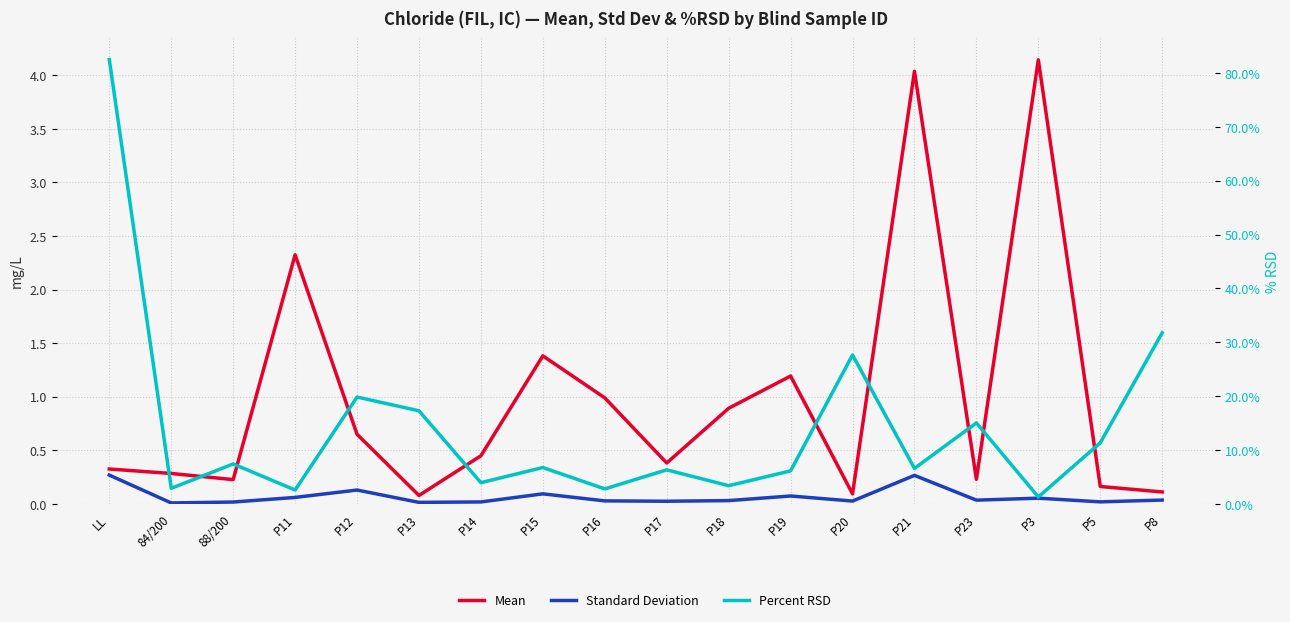

What are all the series names shown in the legend?

Mean, Standard Deviation, Percent RSD